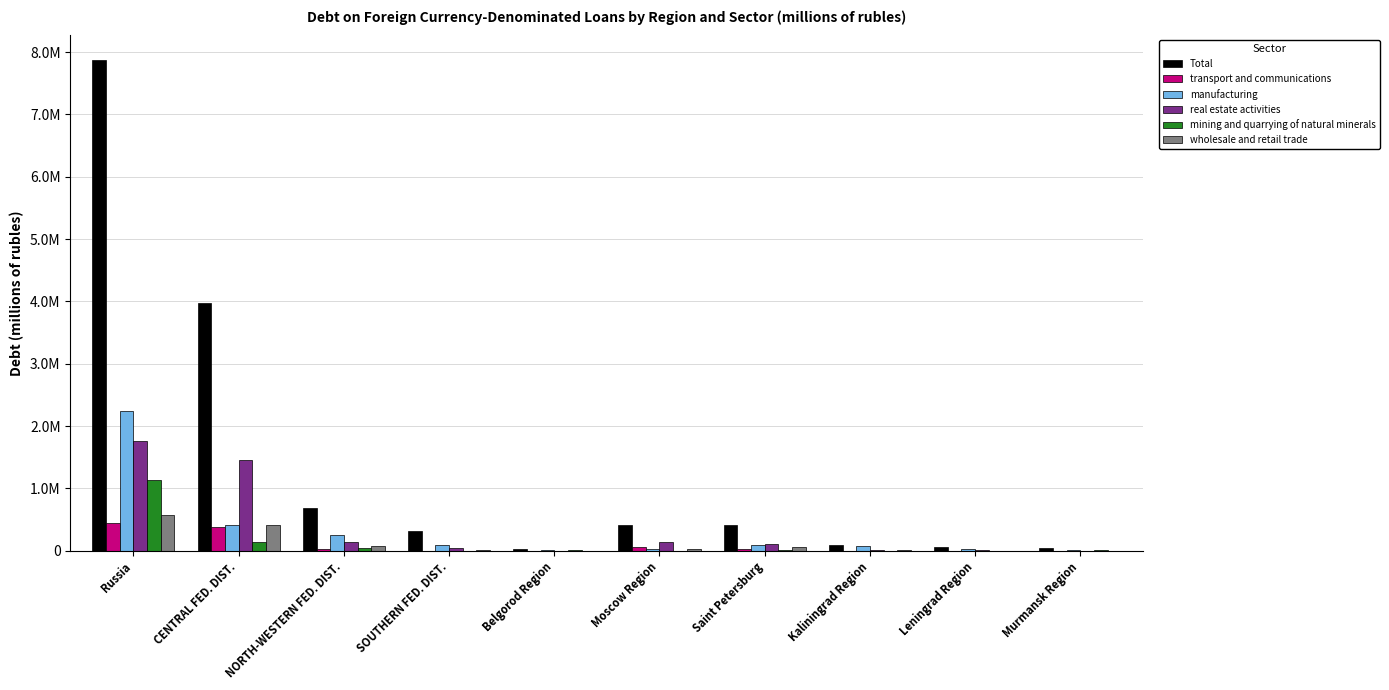

Does the chart contain stacked bars?

No